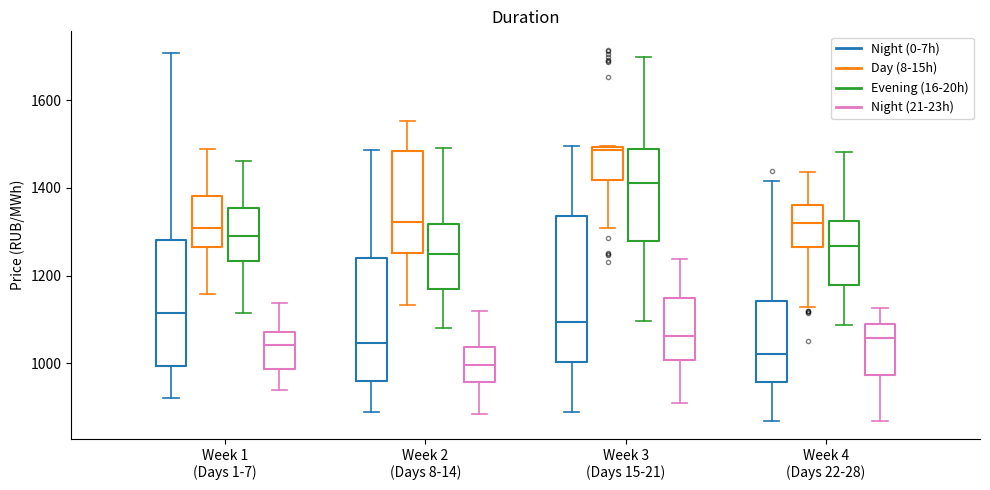

Comparing the boxes themselves (not the whiskers), which one is the tallest?

Week 3 (Days 15-21) (Night (0-7h))